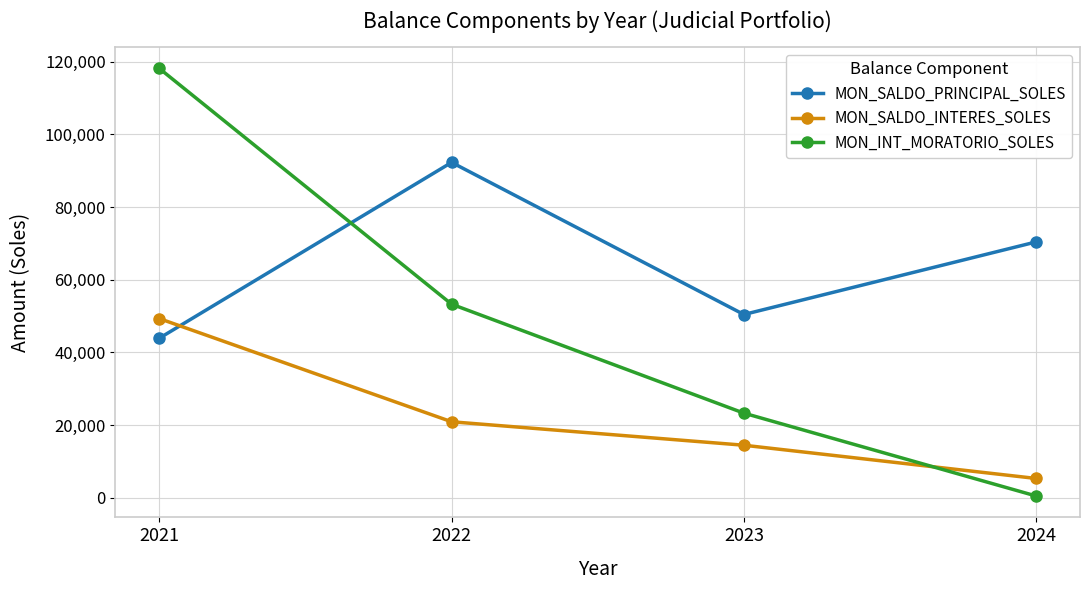

Which series has the largest total across all categories?

MON_SALDO_PRINCIPAL_SOLES